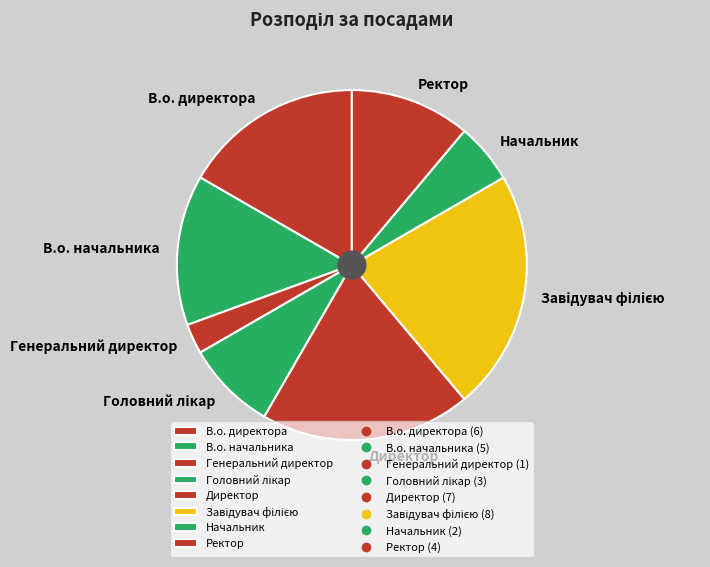

Approximately how many times larger is the value at В.о. директора compared to Генеральний директор?

6.0